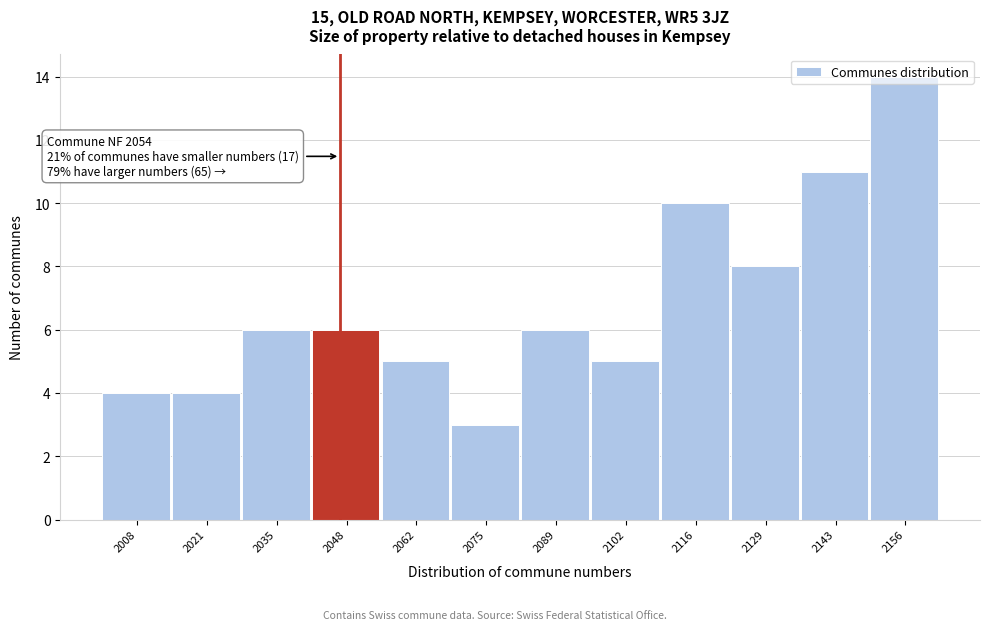

What is the change in value from 2116 to 2156?

+4